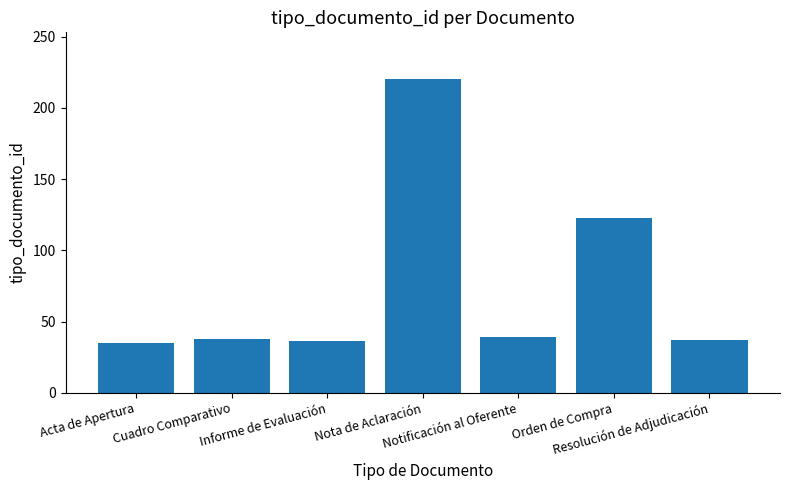

What is the value of the 7th bar from the left?

37